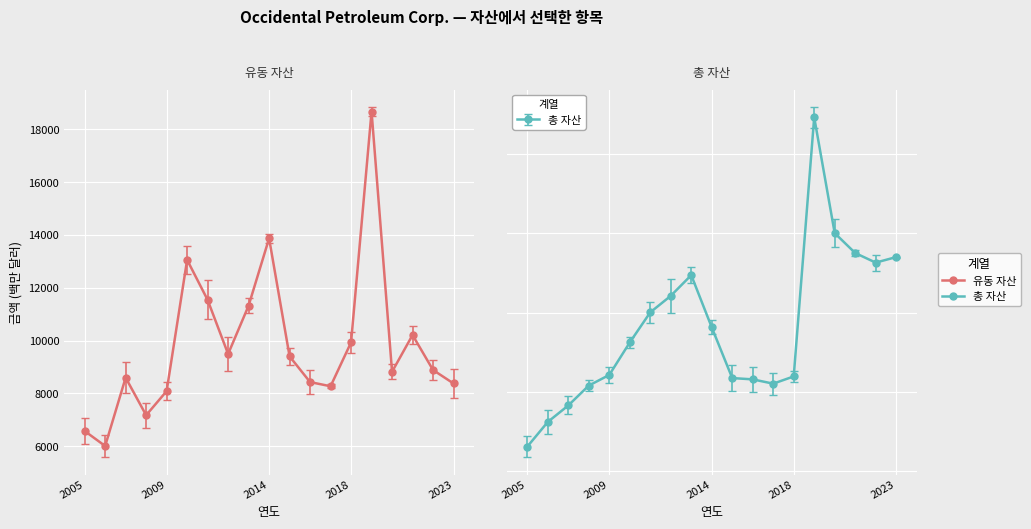

What is the highest value of the 유동 자산 series?

18681